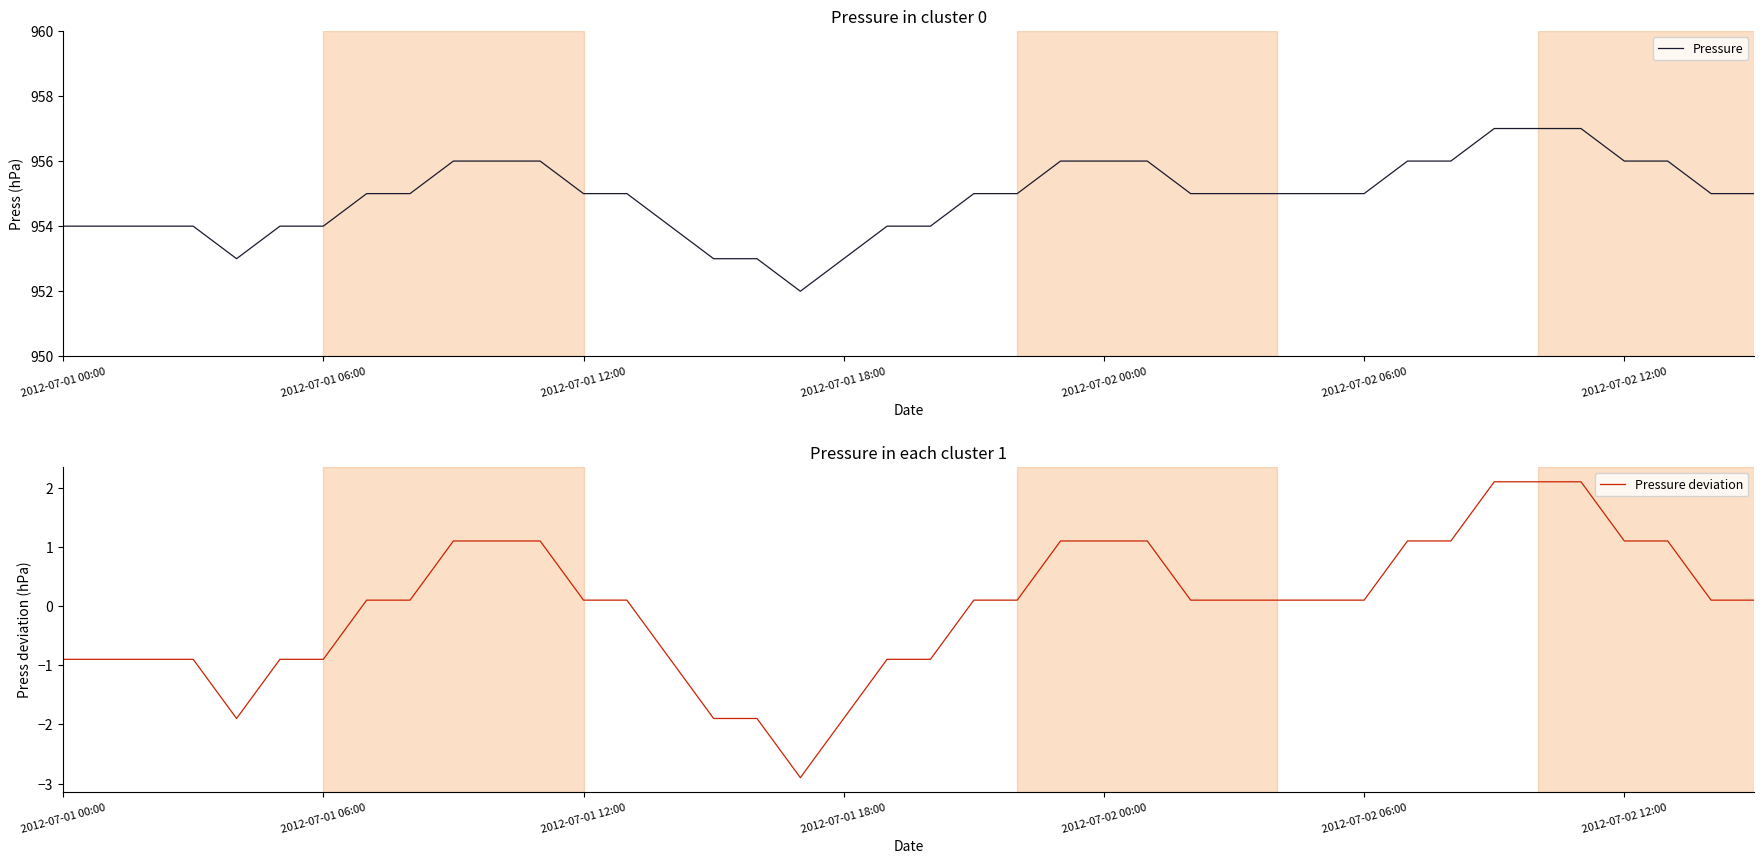

How many values in Pressure deviation are above zero?

26